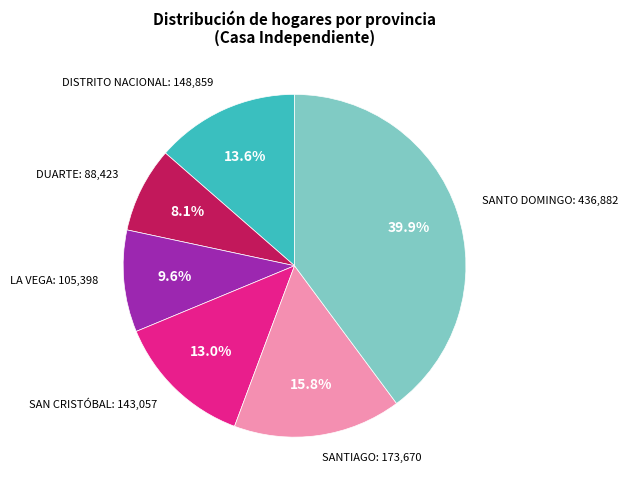

Is there any slice that represents more than half of the pie?

No